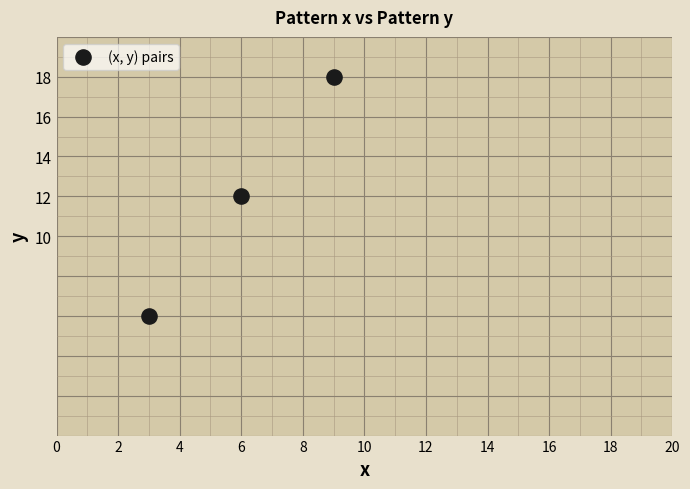

What is the range of X values (max minus min)?

6